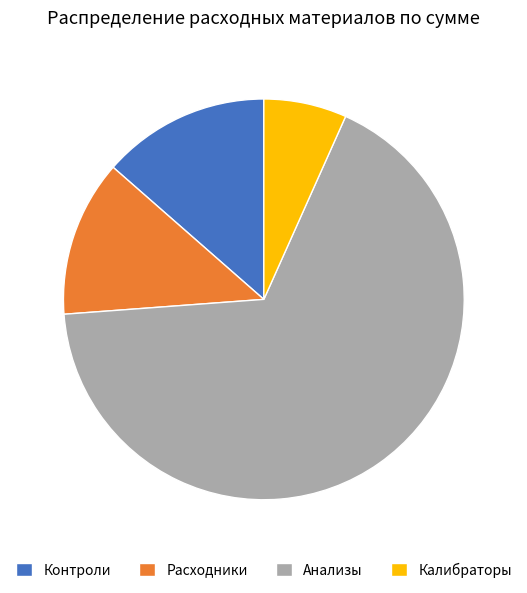

Between Калибраторы and Анализы, which is larger?

Анализы